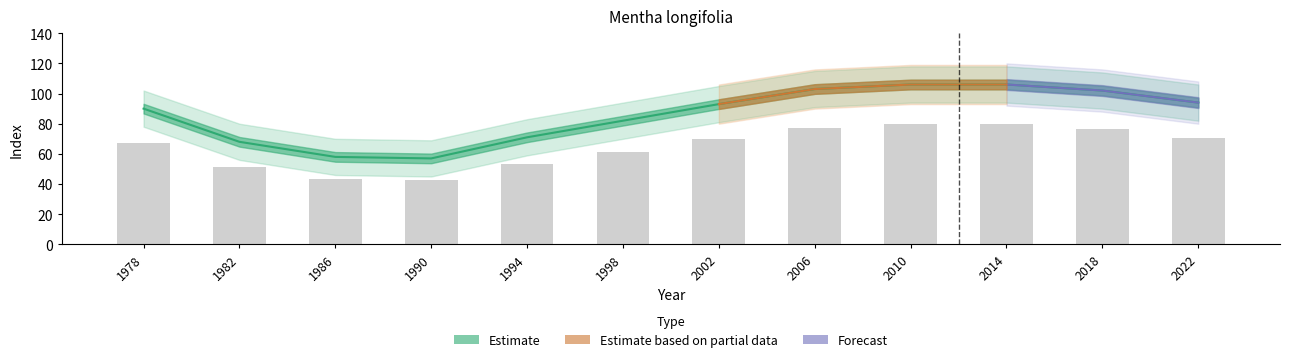

What is the smallest value displayed?

57